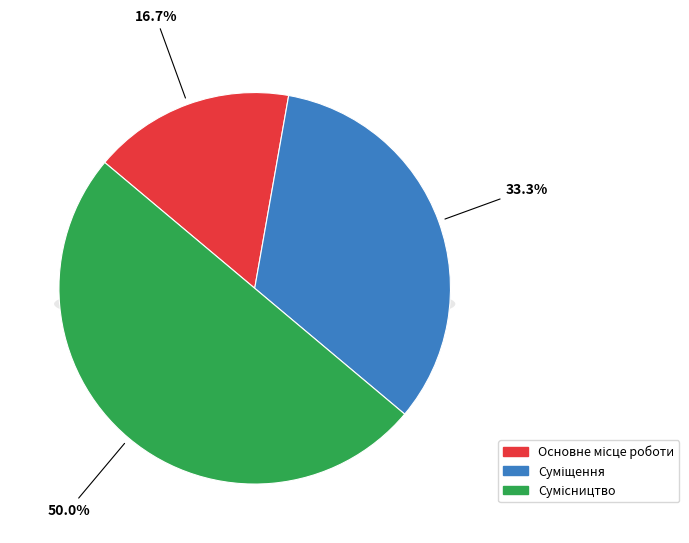

Do Суміщення and Основне місце роботи together represent more than half of the pie?

No